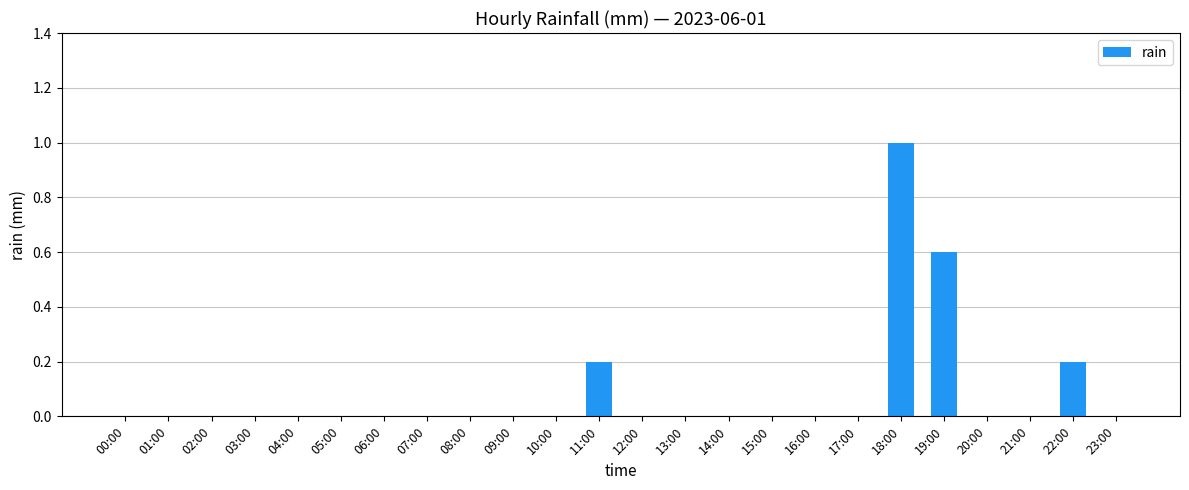

Is it true that the value at 00:00 is 0.4?

False